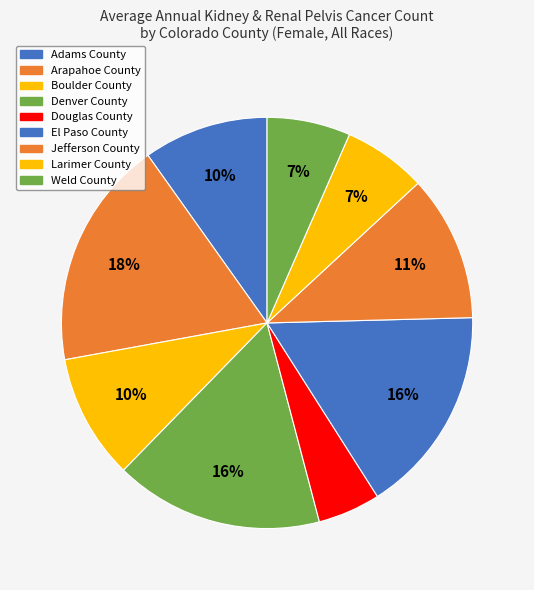

Does any single category account for the majority?

No